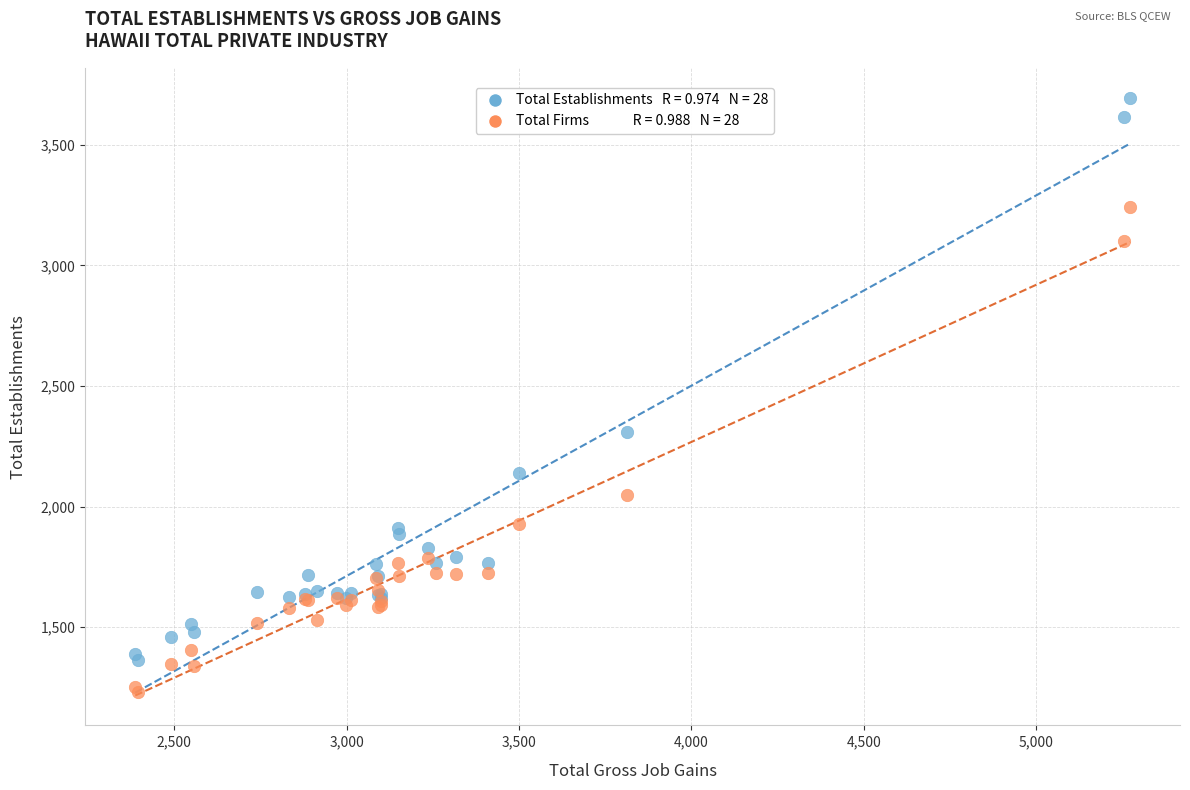

Across all series, what Y value is closest to 2462?

2308